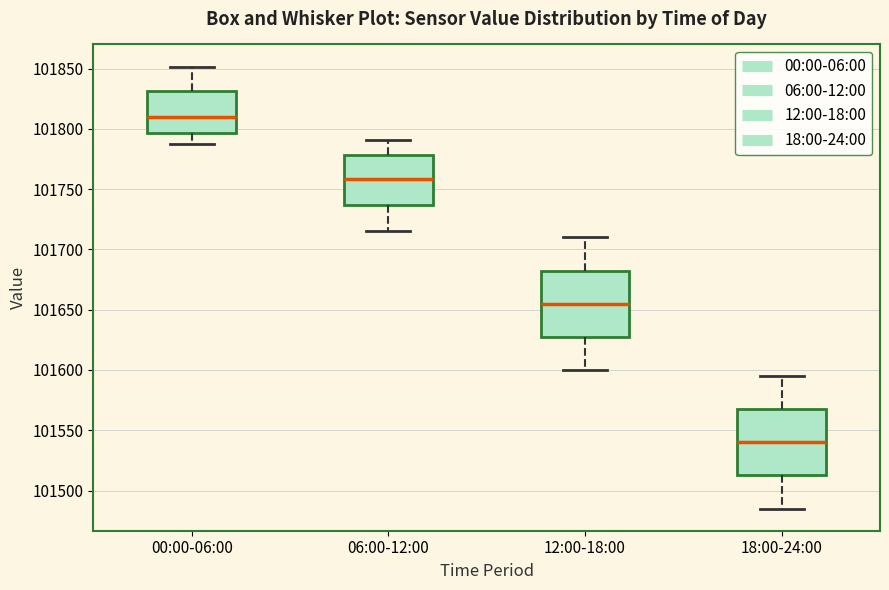

Where does the lower whisker of the box for 00:00-06:00 end on the y-axis? The values are not printed on the chart, so give them approximately, as read against the axis.

101785